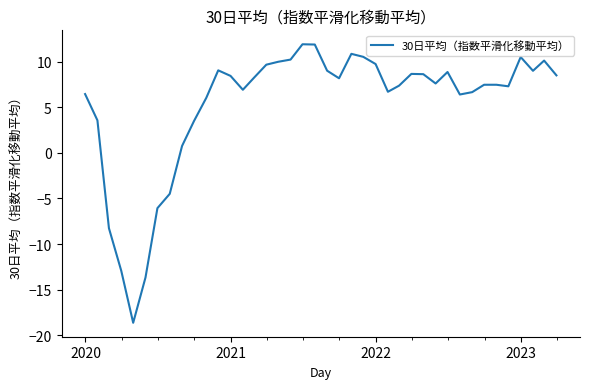

What is the minimum value shown in the chart?

-18.6